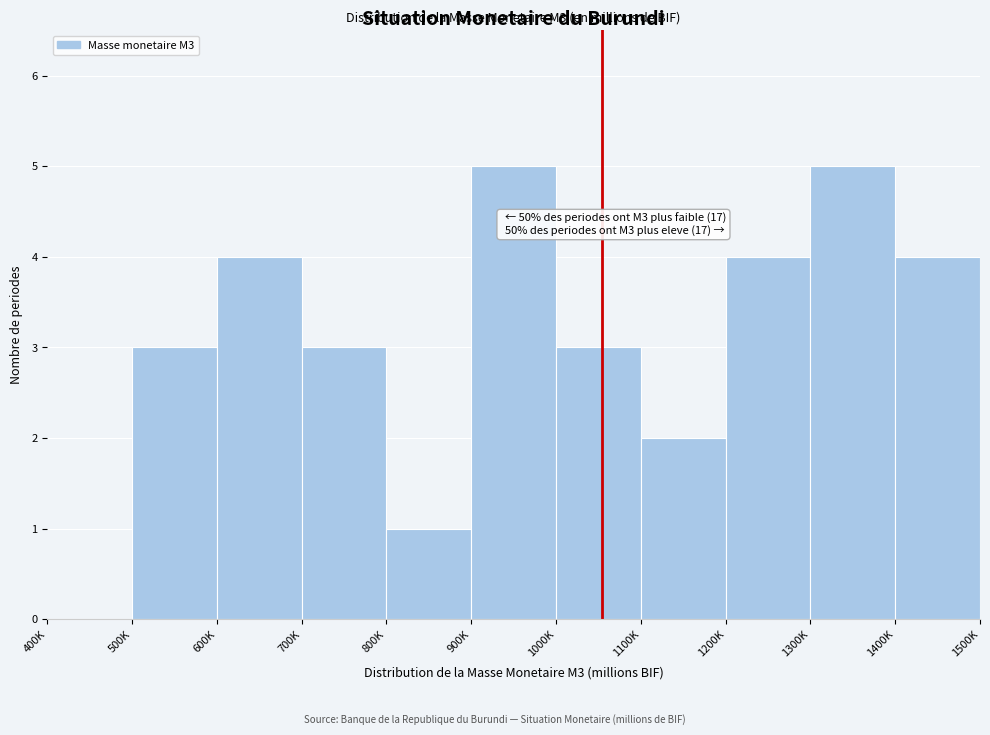

The chart shows a value of 2 at 1200K. True or false?

False